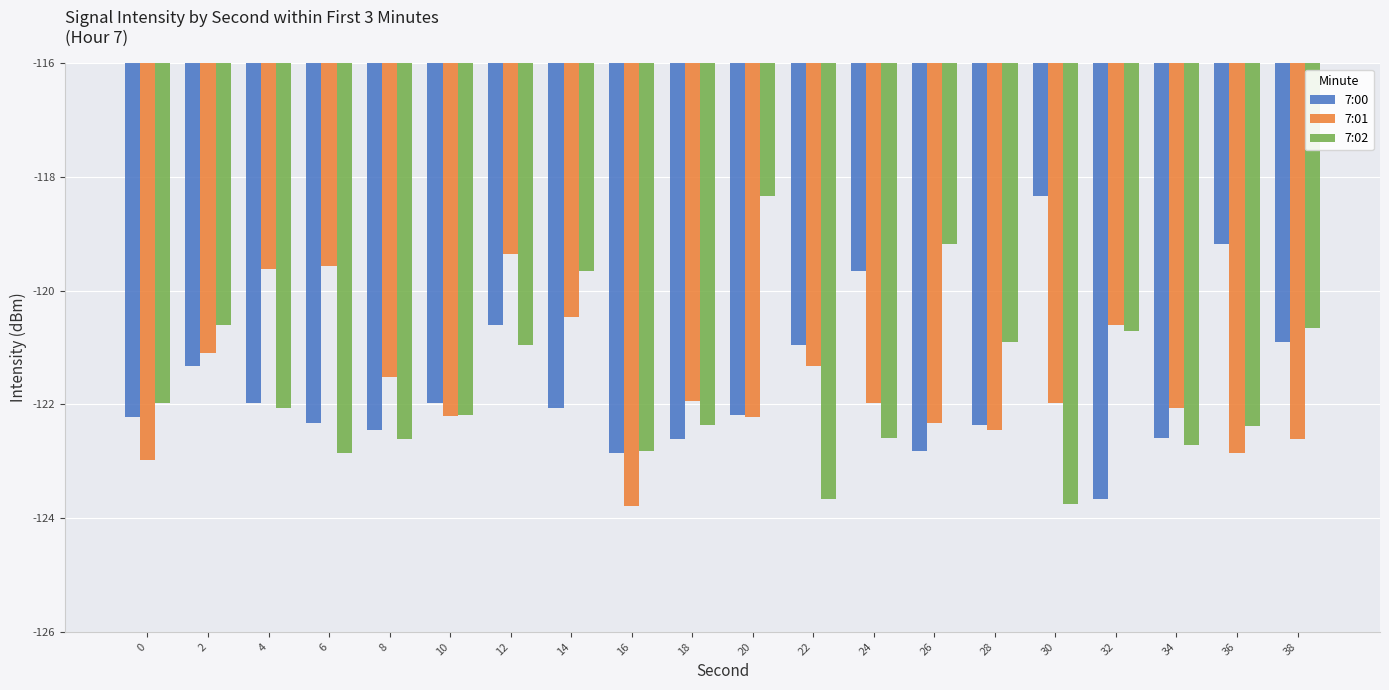

What is the value of the 7:00 bar at the 6th from the left?

-122.0